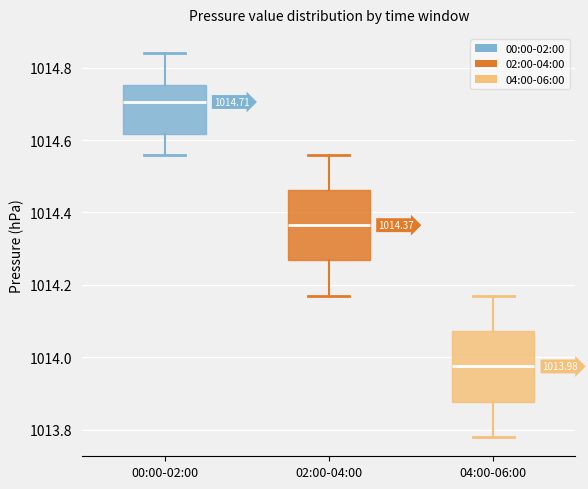

Which box has the highest median line?

00:00-02:00